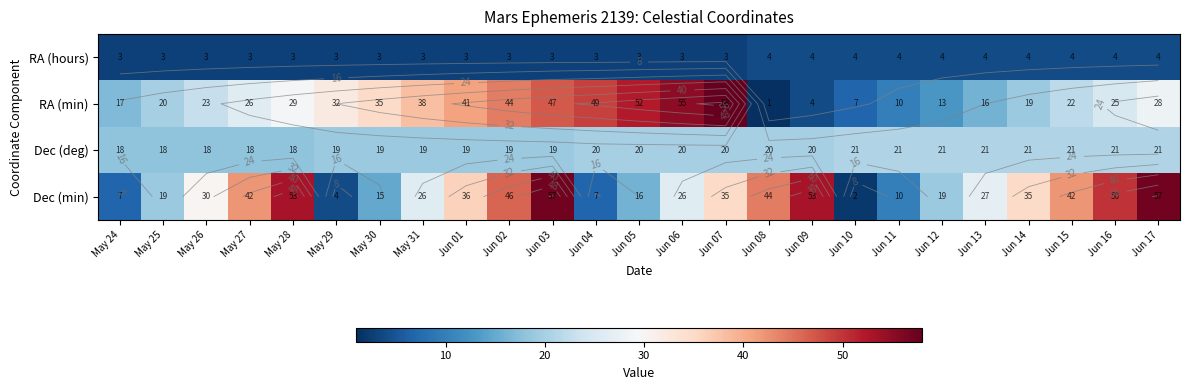

Is it true that RA (hours) equals 2 at May 24?

False